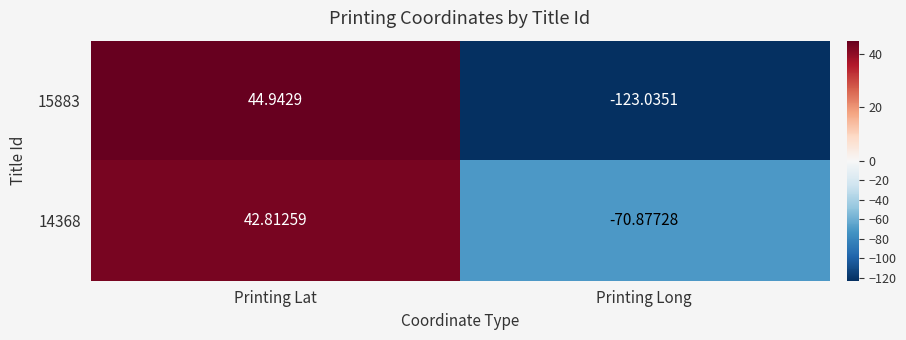

At which category is the sum across all series the highest?

Printing Lat